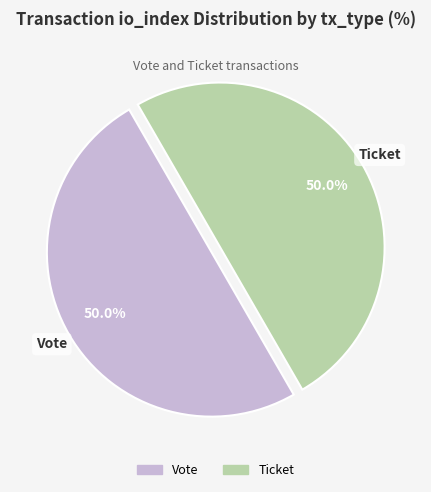

What is the ratio of the value at Ticket to the value at Vote?

1.0